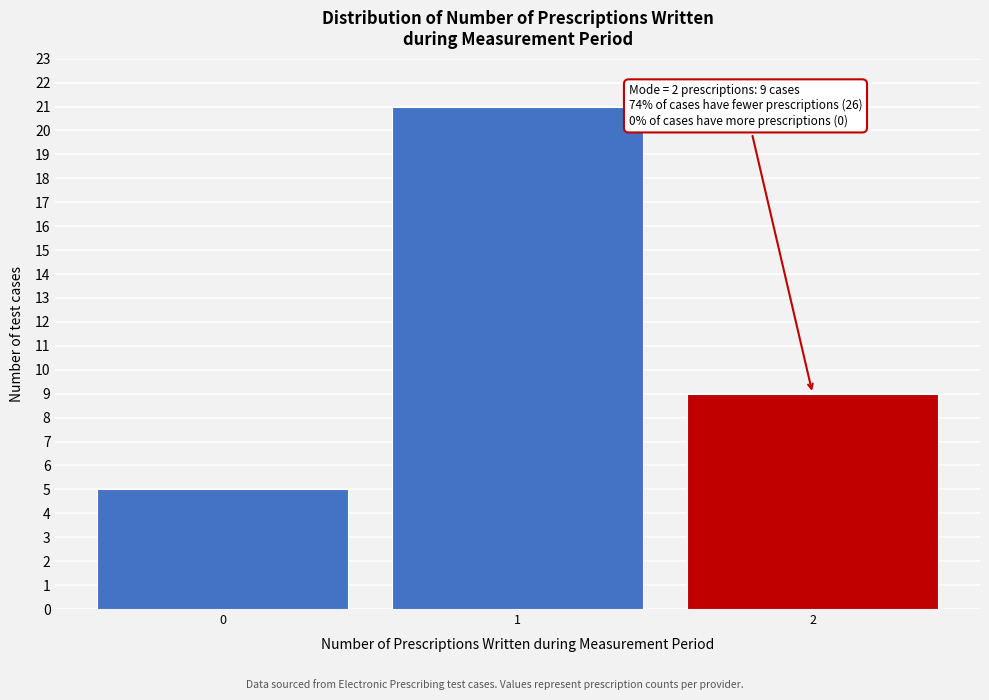

Reading left to right, what are all the values shown in this chart?

0=5	1=21	2=9